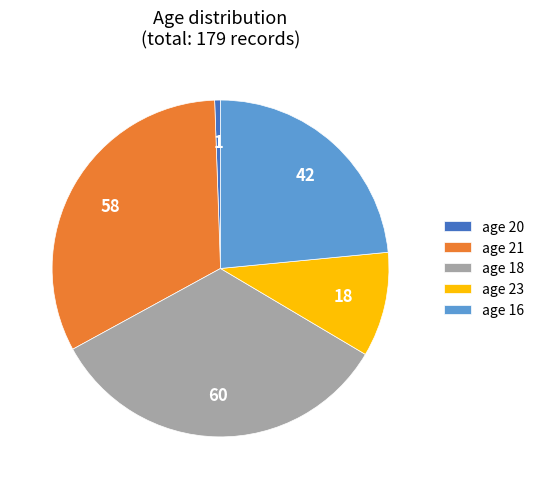

Is it true that age 16 is 15% of the pie?

False